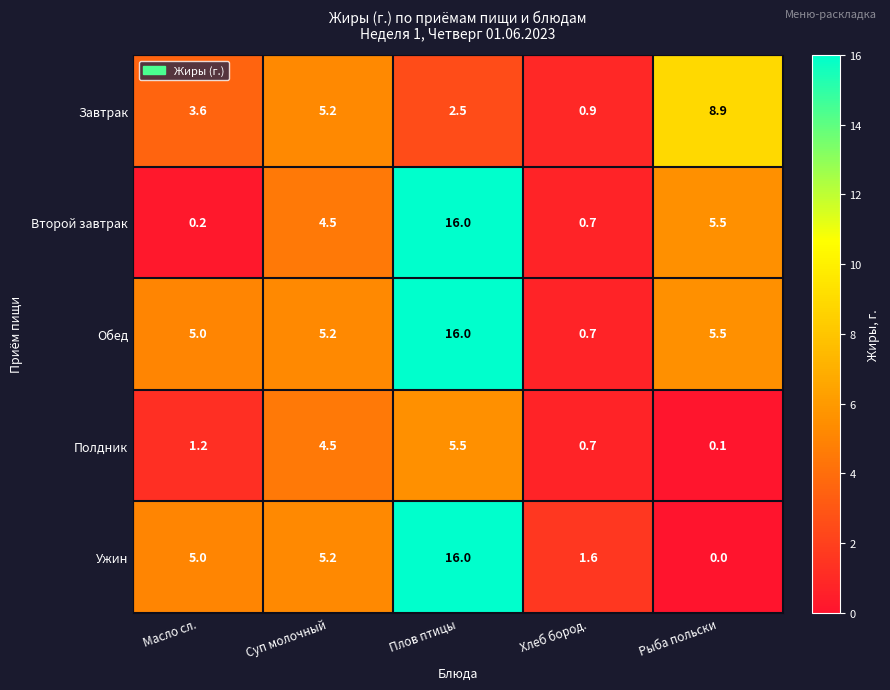

The value of Полдник at Плов птицы is 3.0. True or false?

False